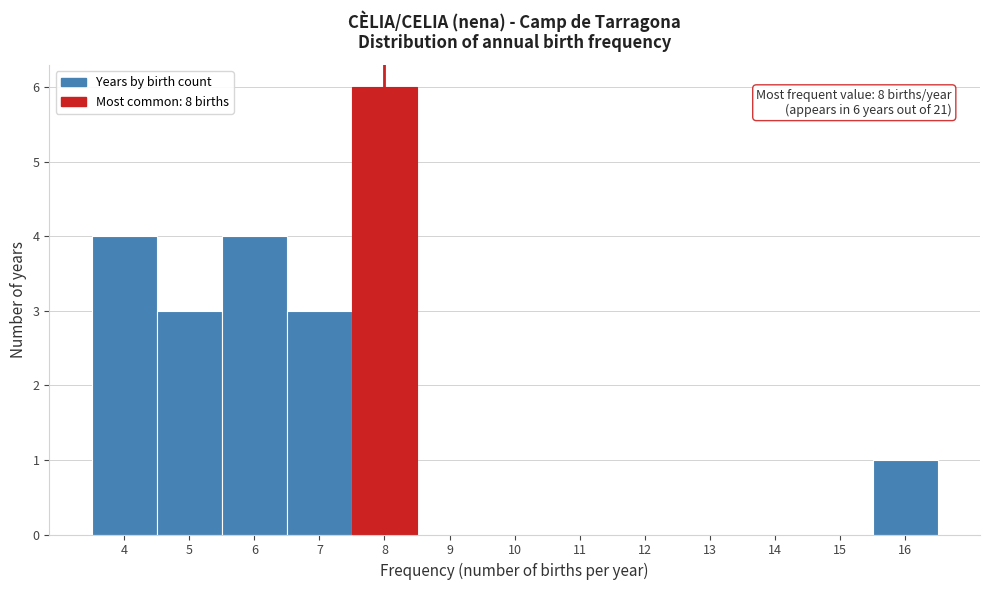

Which range on the x-axis has the tallest bar?

7.5 to 8.5